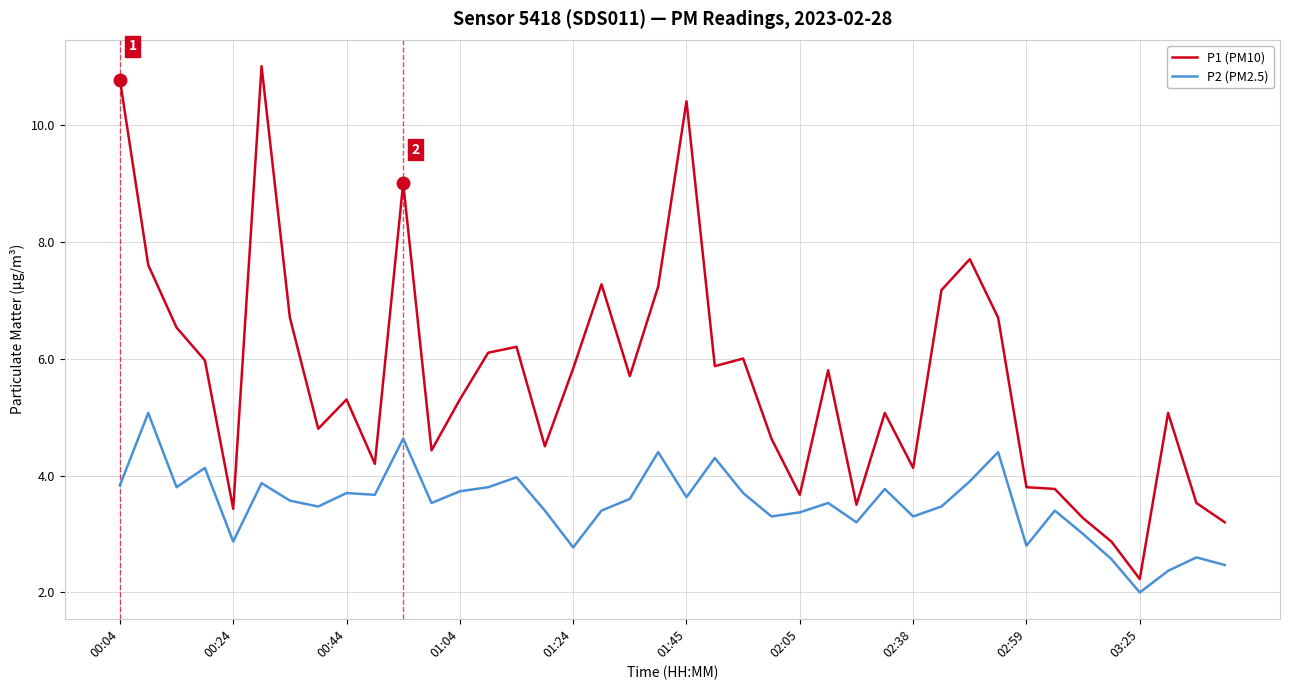

True or false: P2 (PM2.5) and P1 (PM10) intersect in this chart.

False